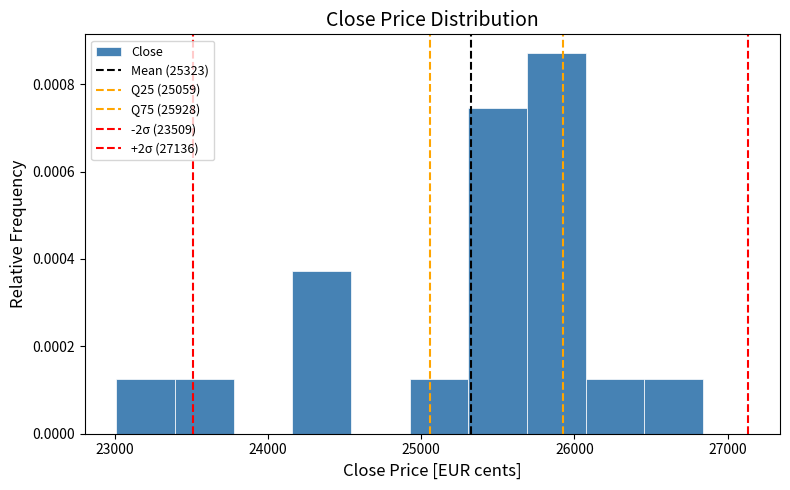

Read against the x-axis, roughly where is the centre of the tallest bar?

25900